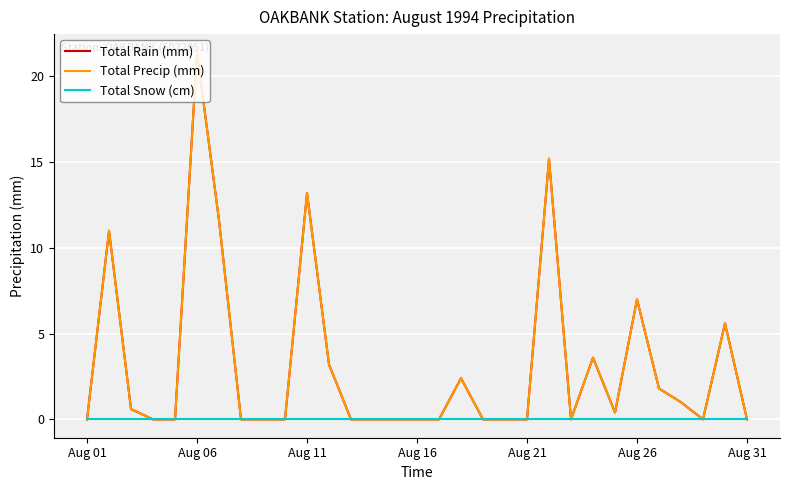

Does the chart have visible grid lines?

Yes